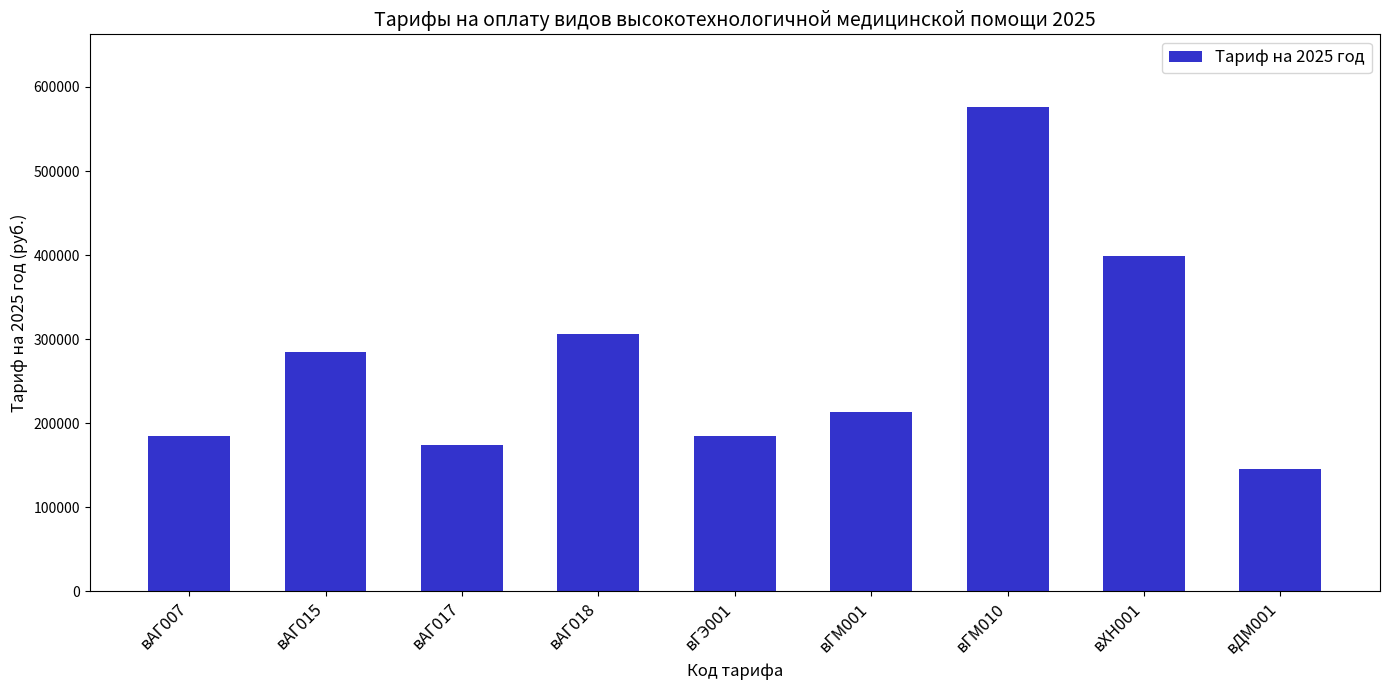

Which category has the lowest value across all series?

вДМ001